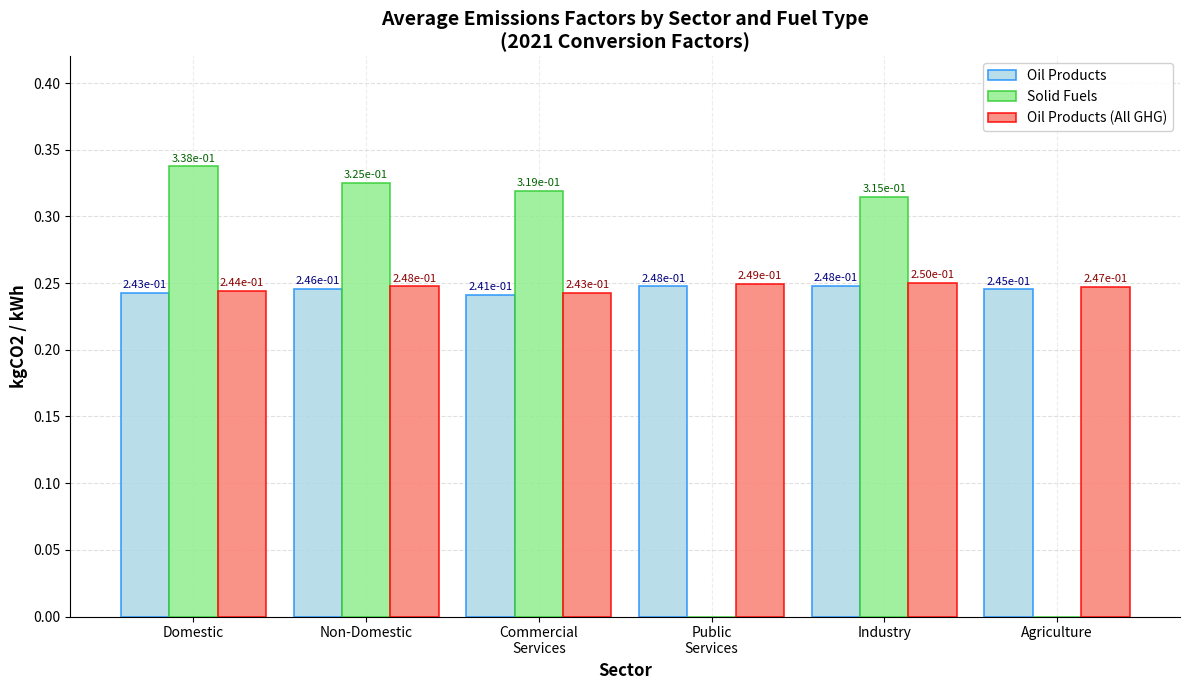

Are the bars grouped side by side (vs. stacked)?

Yes